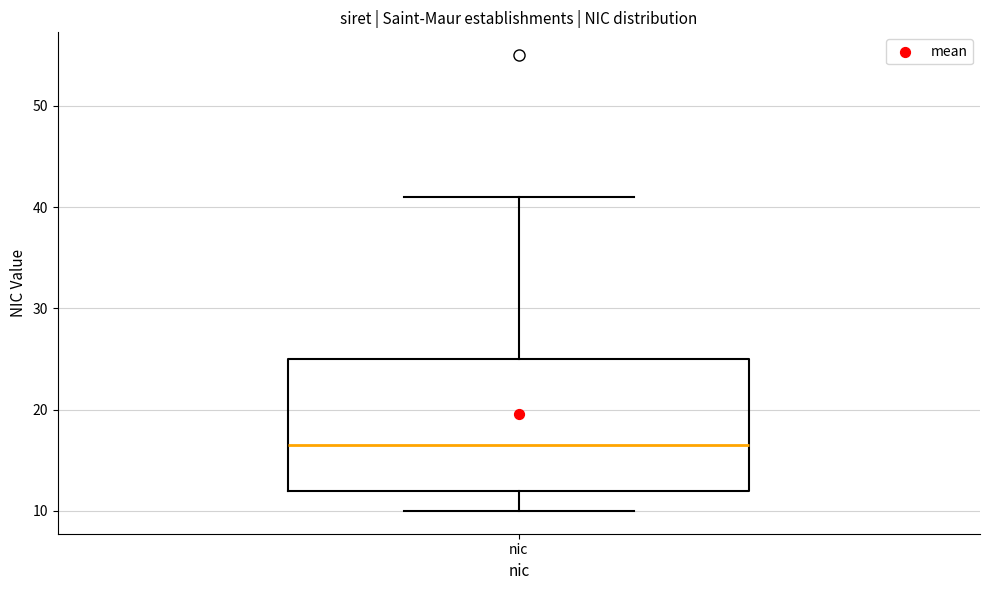

Transcribe this box plot: give where the median line is, the range the box spans, and where the two whiskers end, as read against the y-axis. The values are not printed on the chart, so give them approximately, as read against the axis.

median 17, box 12 to 25, whiskers 10 to 41